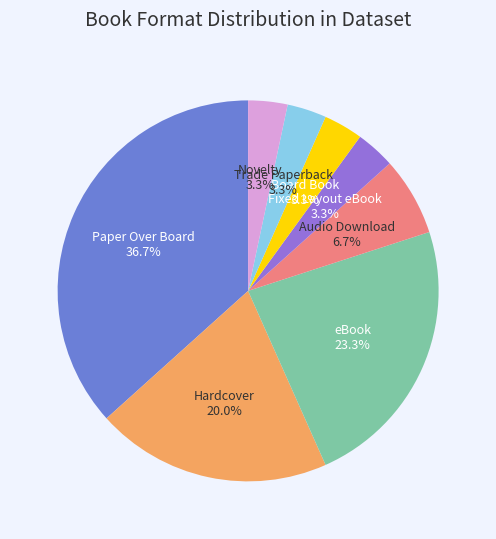

Rank the categories by value from lowest to highest.

Fixed Layout eBook, Board Book, Trade Paperback, Novelty, Audio Download, Hardcover, eBook, Paper Over Board